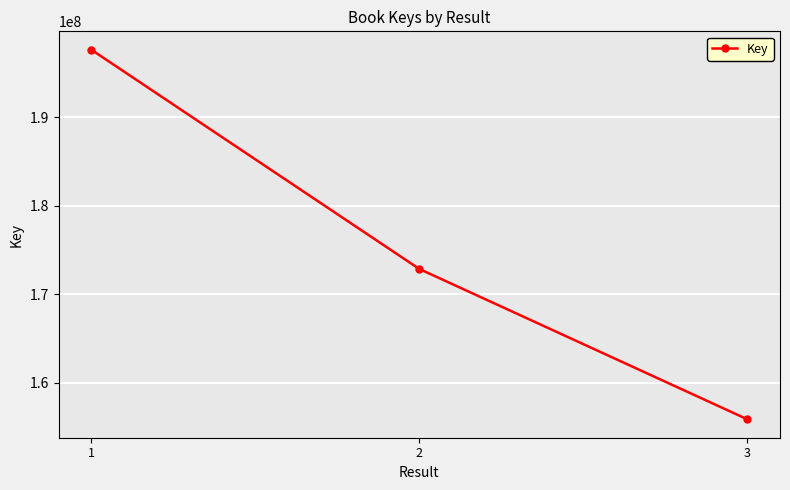

How many values are below 172864731?

1